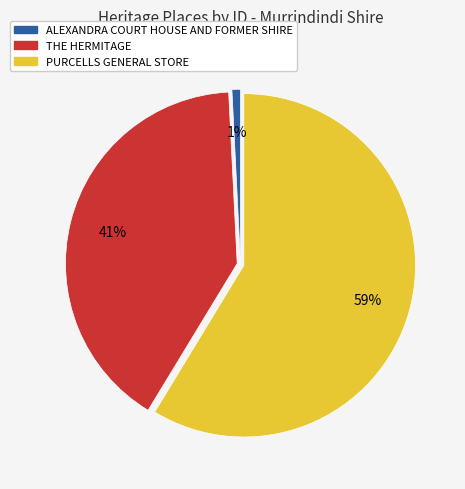

Combined, do ALEXANDRA COURT HOUSE AND FORMER SHIRE and THE HERMITAGE account for over 50%?

No